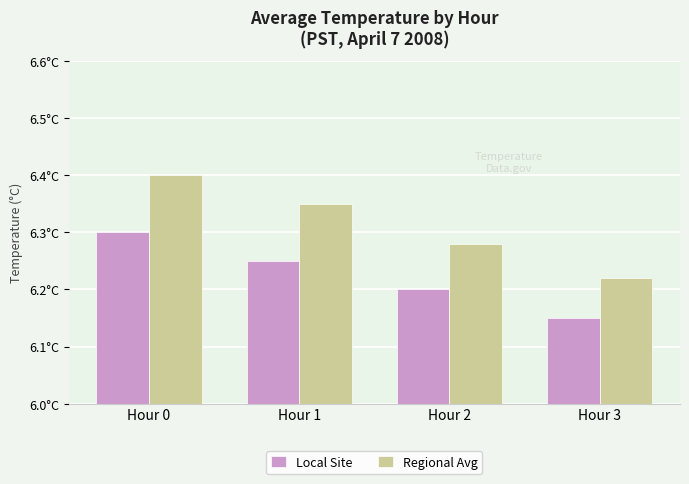

List the series in order of their peak value, lowest first.

Local Site, Regional Avg